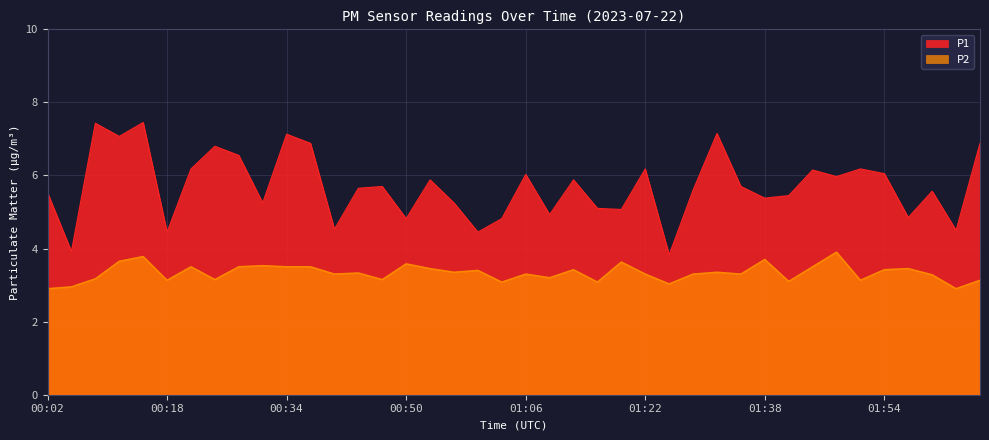

Rank the categories by P1 value from highest to lowest.

00:14, 00:08, 01:31, 00:34, 00:11, 00:37, 02:06, 00:24, 00:27, 00:21, 01:22, 01:50, 01:44, 01:54, 01:06, 01:47, 00:53, 01:12, 00:46, 01:34, 00:43, 01:28, 02:00, 00:02, 01:41, 01:38, 00:30, 00:56, 01:15, 01:18, 01:09, 01:57, 00:50, 01:02, 00:40, 02:03, 00:18, 00:59, 00:05, 01:25